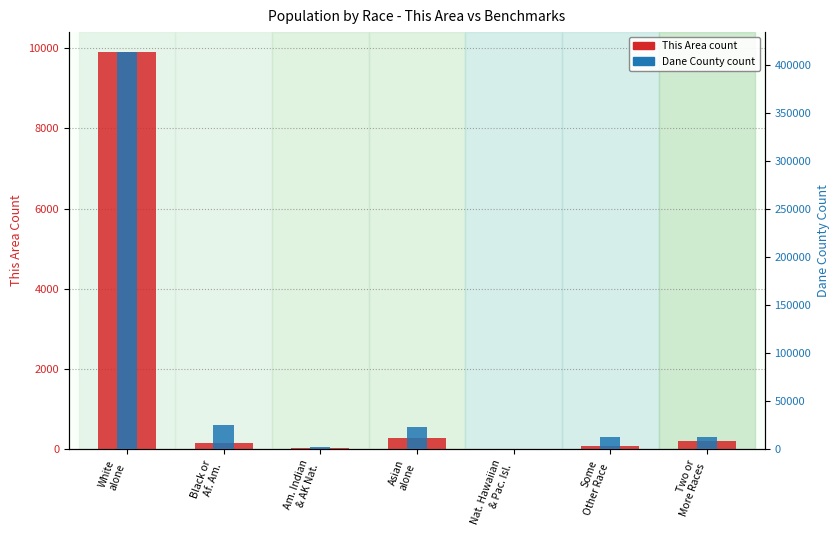

How many series are shown in this chart?

2